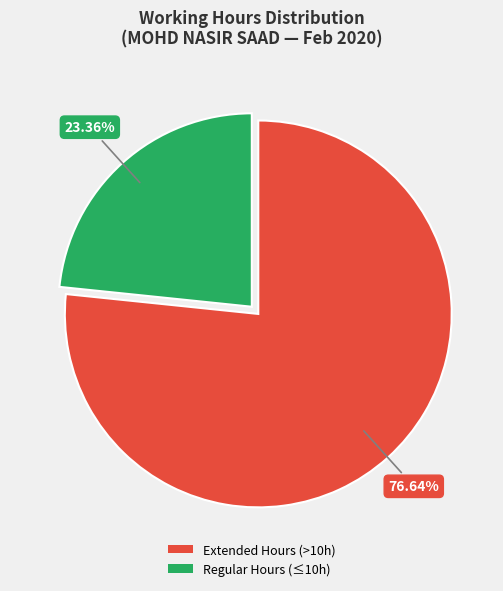

Does any single category account for the majority?

Yes